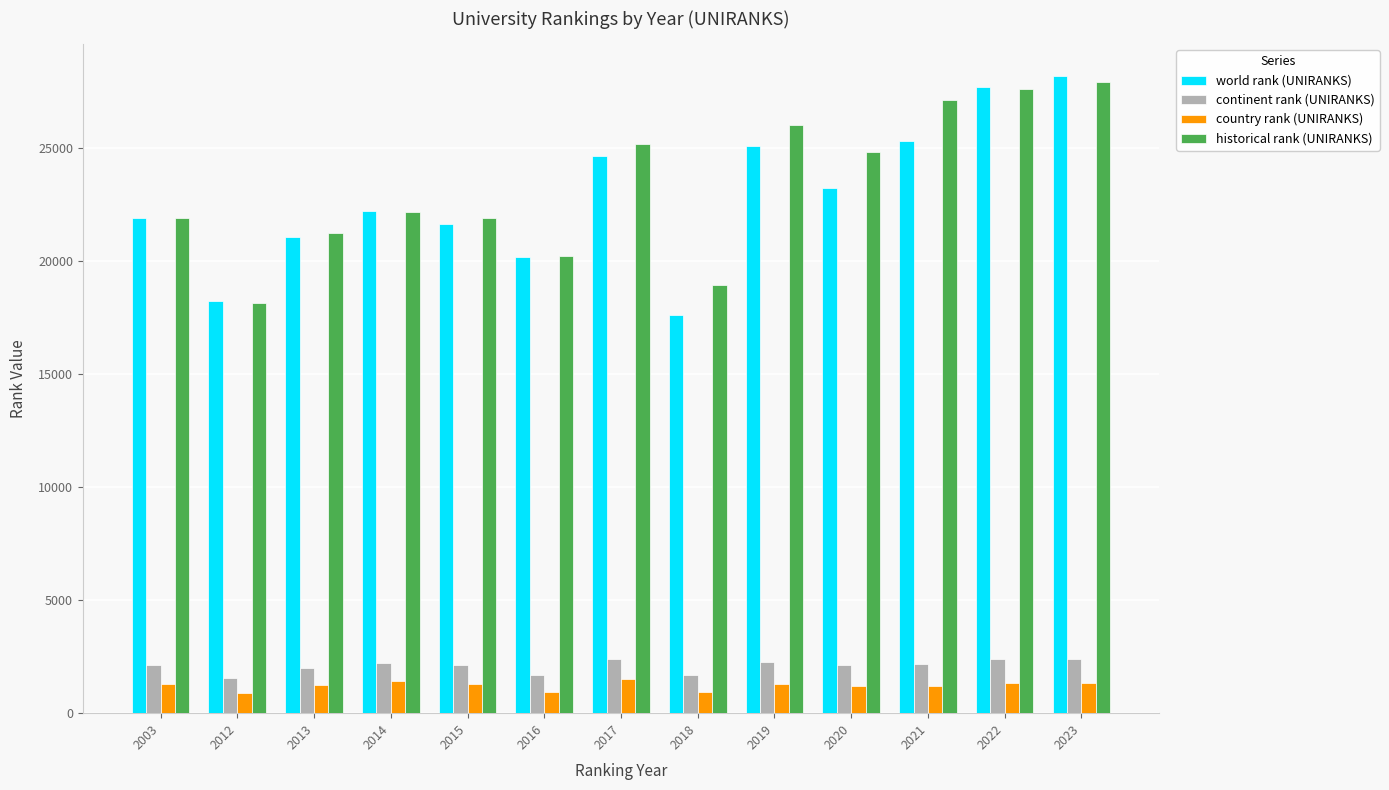

What is the difference between the maximum and minimum values in the country rank (UNIRANKS) series?

616